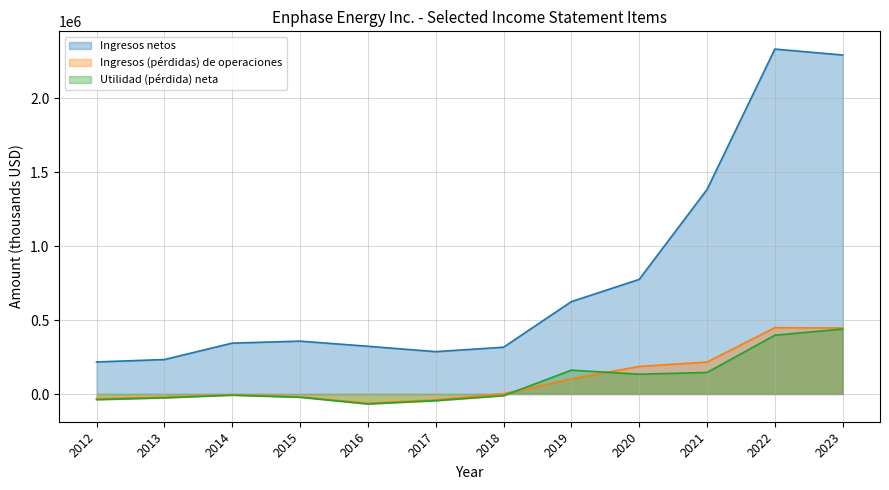

Does the chart have visible grid lines?

Yes